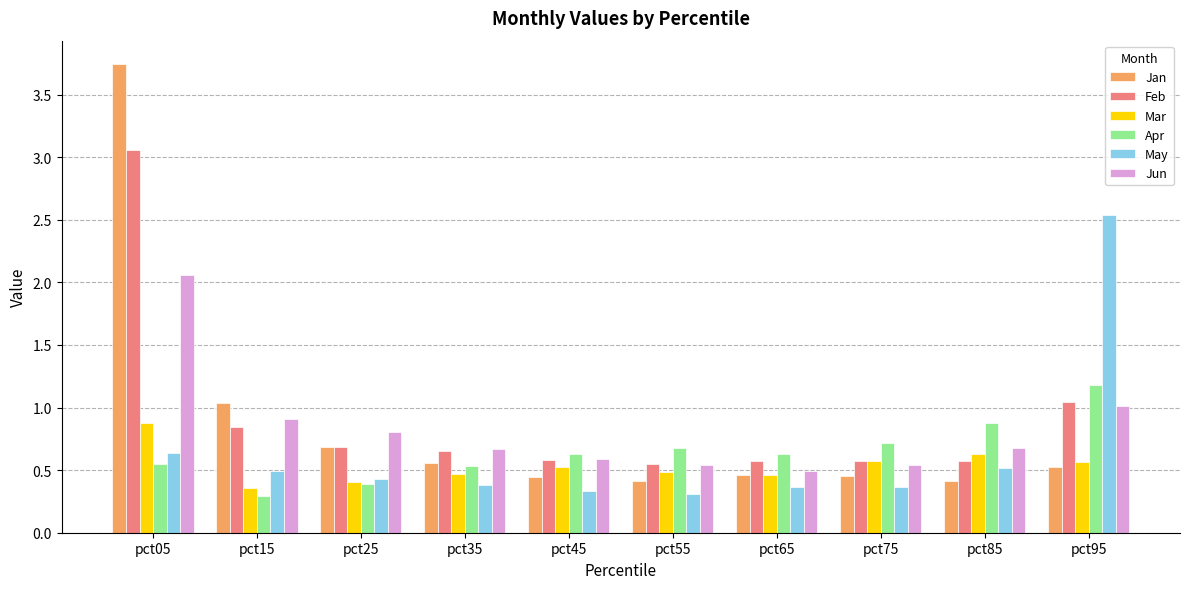

What are all the series names shown in the legend?

Jan, Feb, Mar, Apr, May, Jun